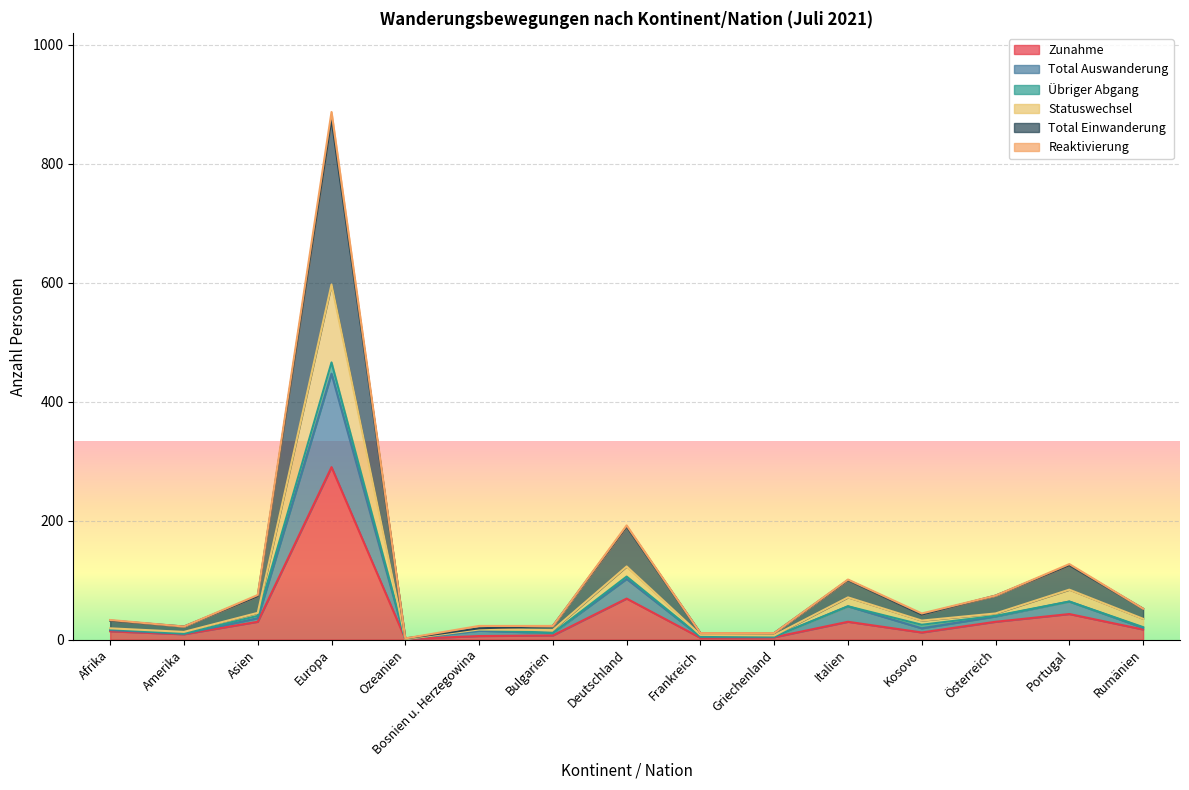

What is the label of the 4th point from the left?

Europa